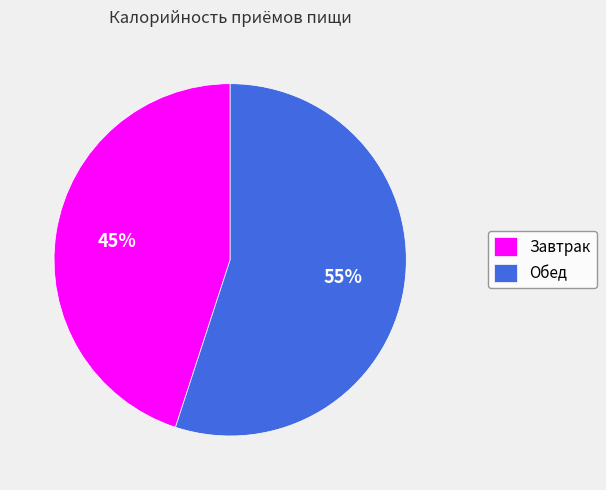

Does Завтрак account for over 50% of the chart?

No